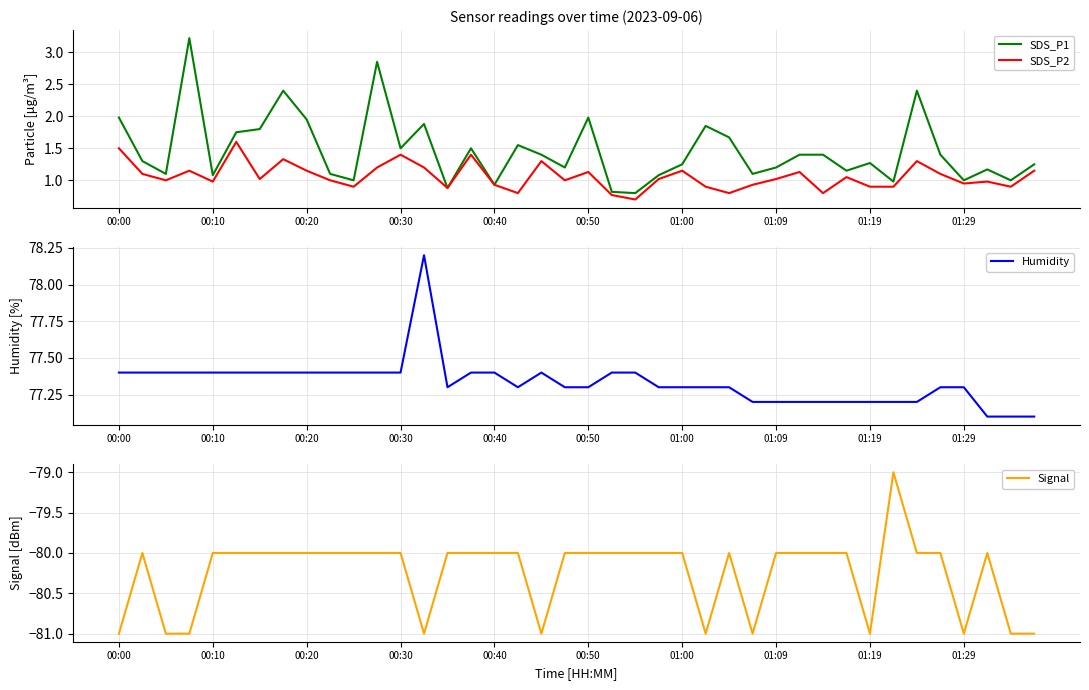

At which category is the sum across all series the highest?

11